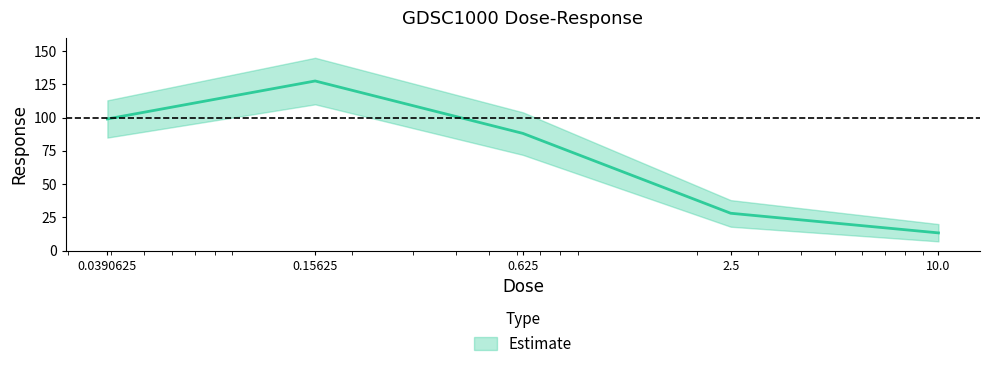

At which category does the data reach its first local peak?

0.15625